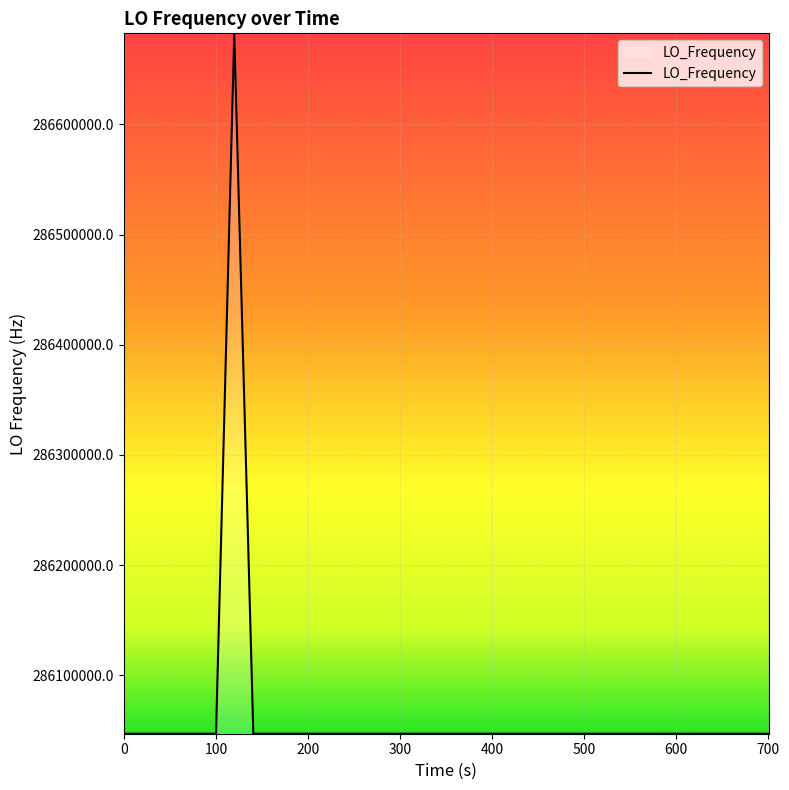

What is the greatest value displayed?

286682704.2